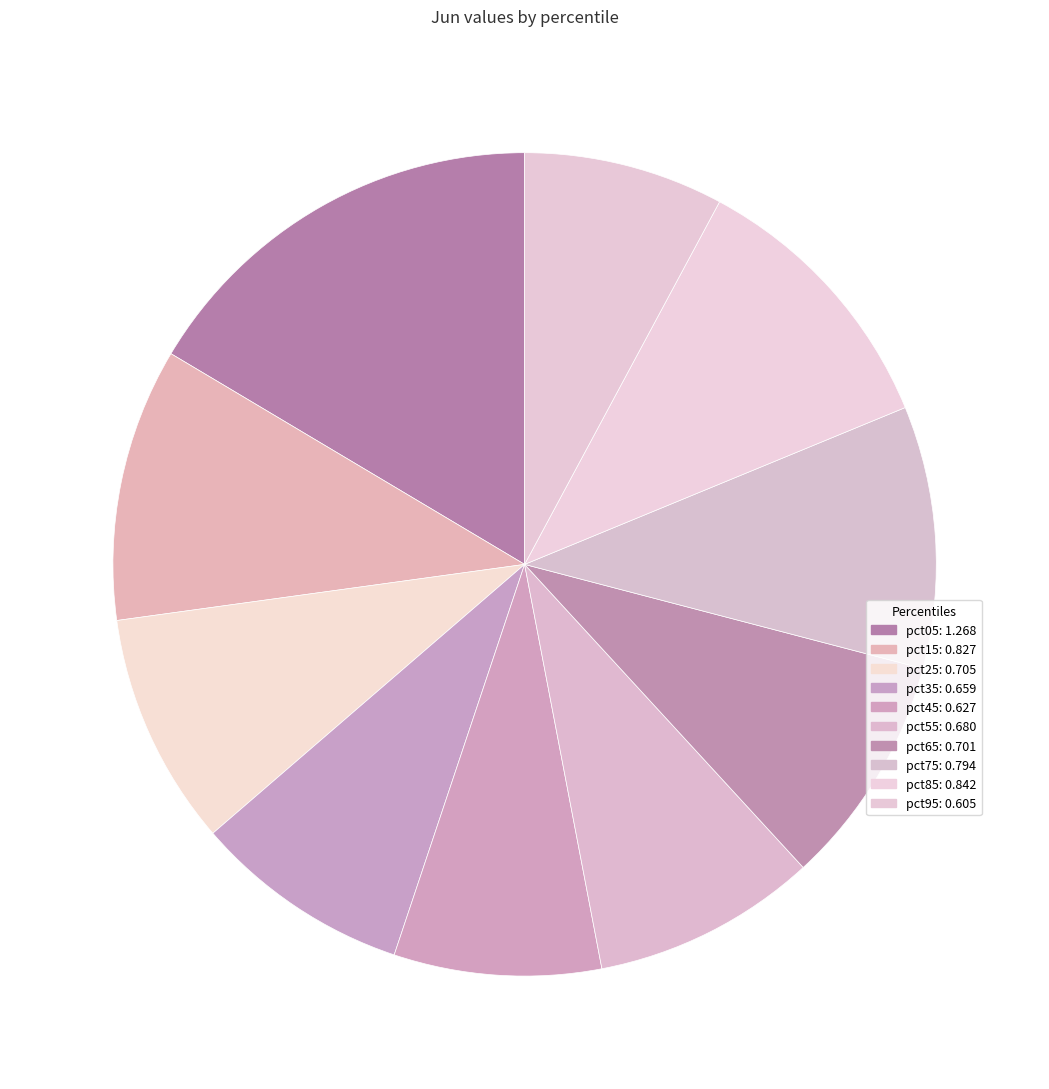

Is it true that pct95 is 8% of the pie?

True